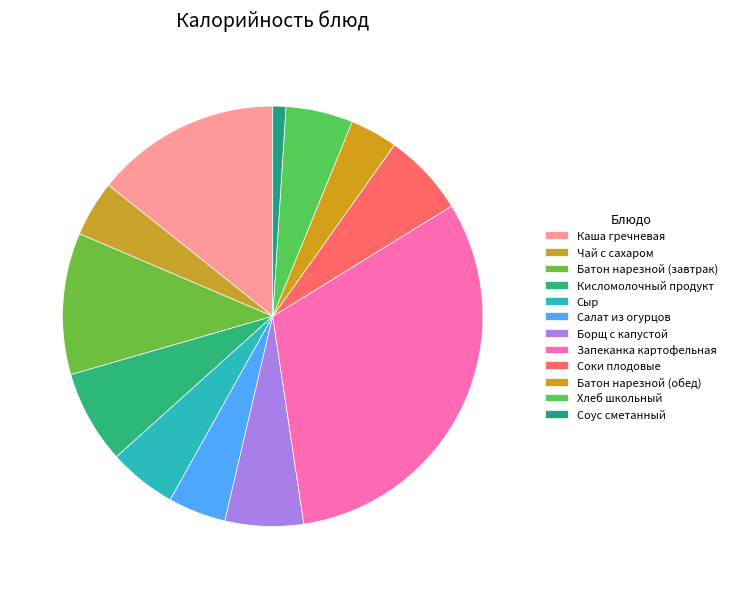

Which slice is the smallest?

Соус сметанный